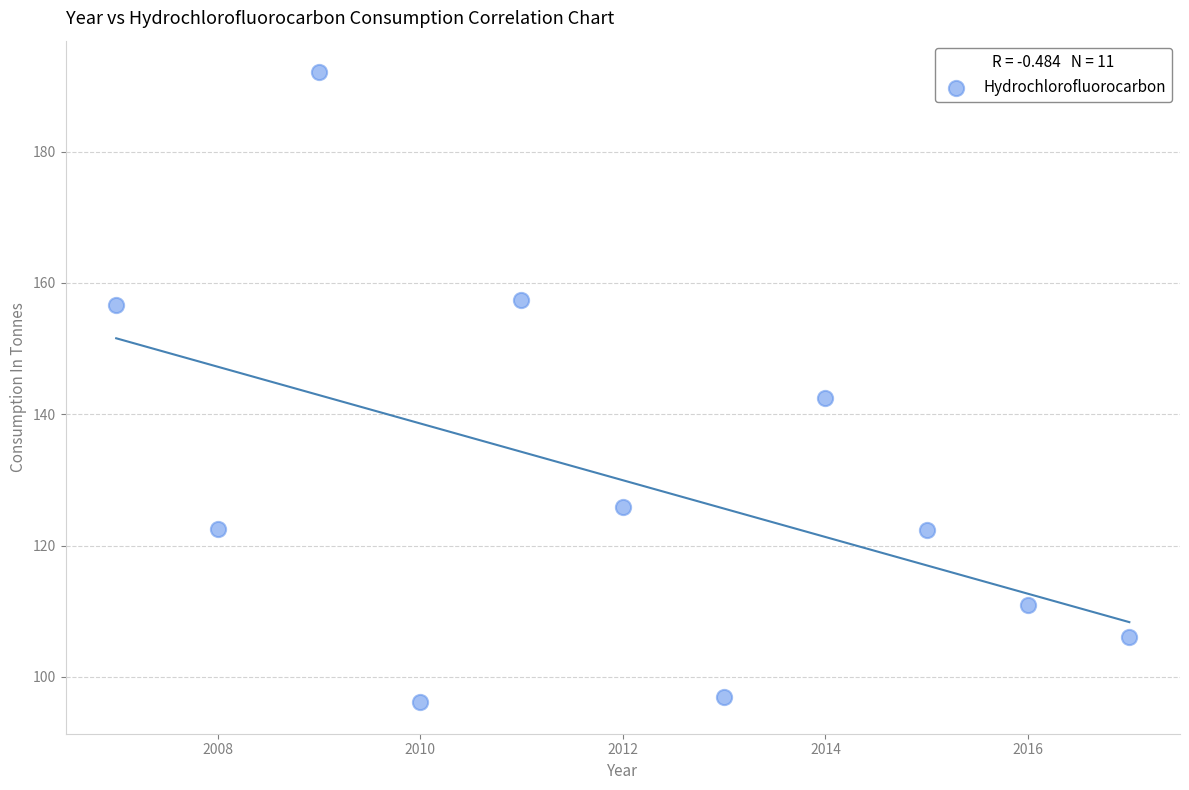

What Y value in the scatter plot is closest to 144?

142.5